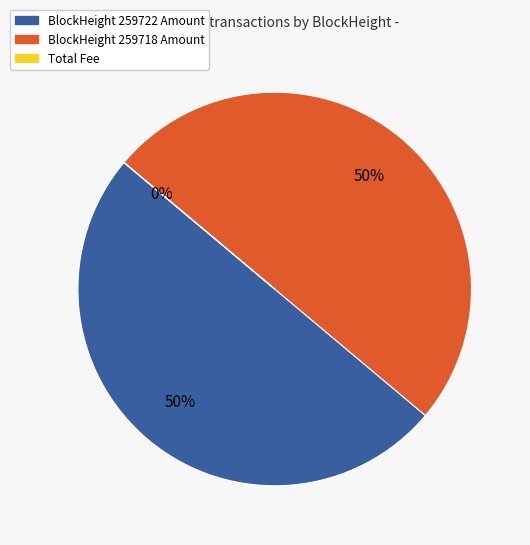

To the nearest percent, what is the difference between the largest and smallest slice percentages?

50%